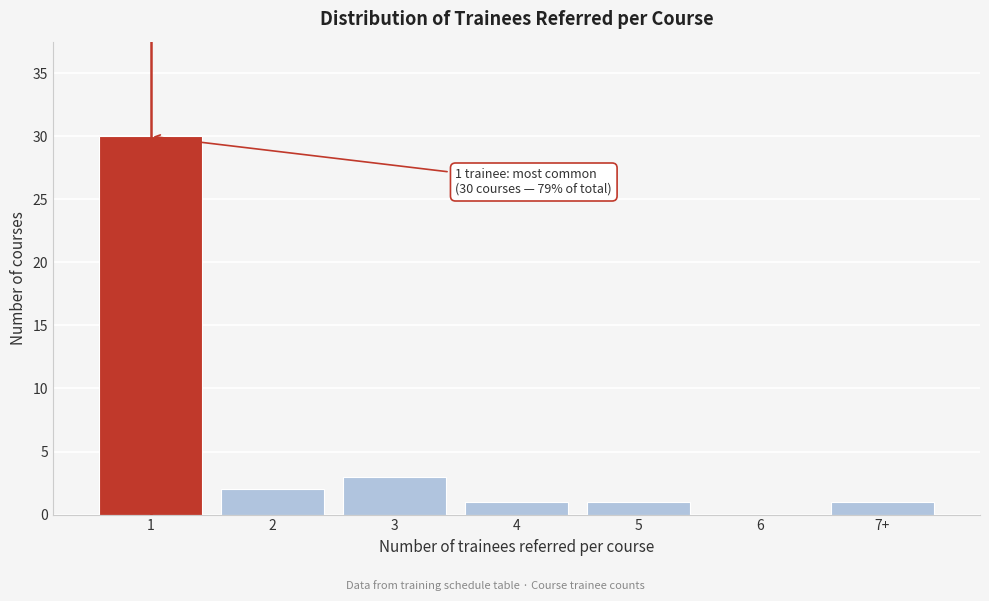

Reading left to right, extract all data points from this chart.

1=30	2=2	3=3	4=1	5=1	6=0	7+=1